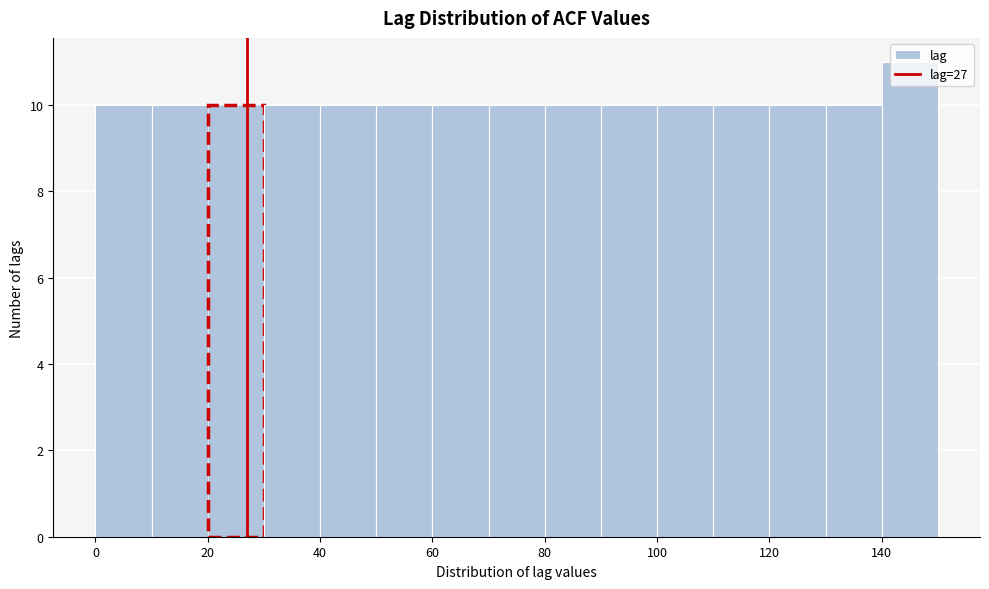

Over which range of the x-axis is the bar tallest?

140 to 150